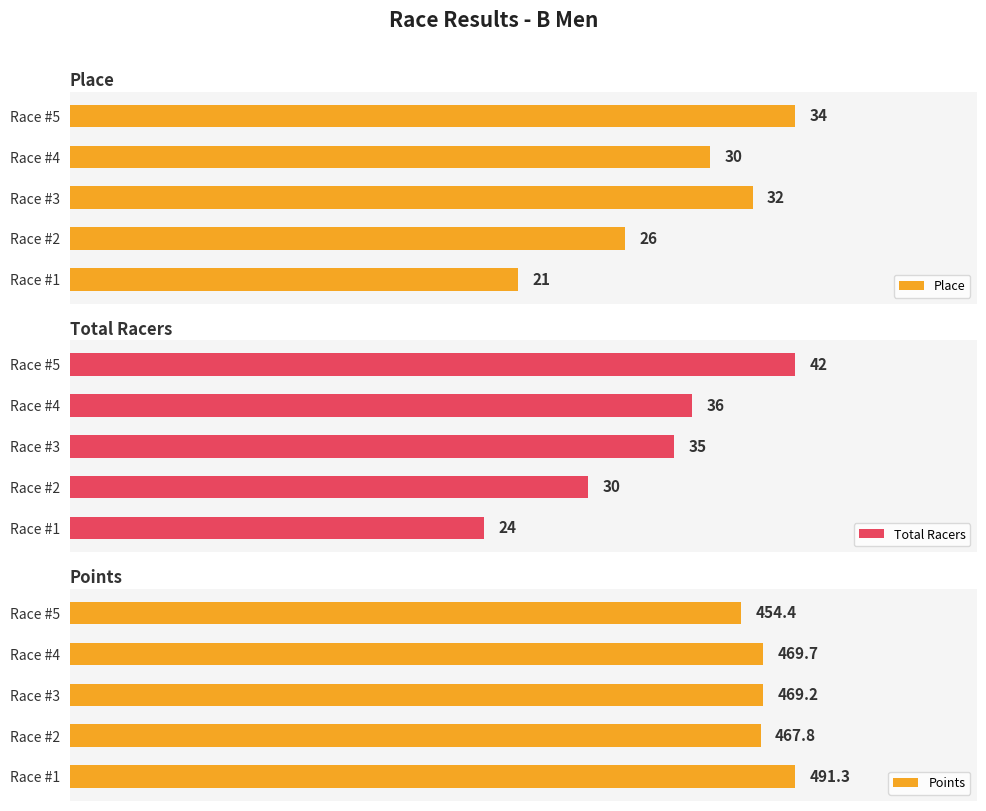

At which label is Total Racers closest to 33?

Race #3